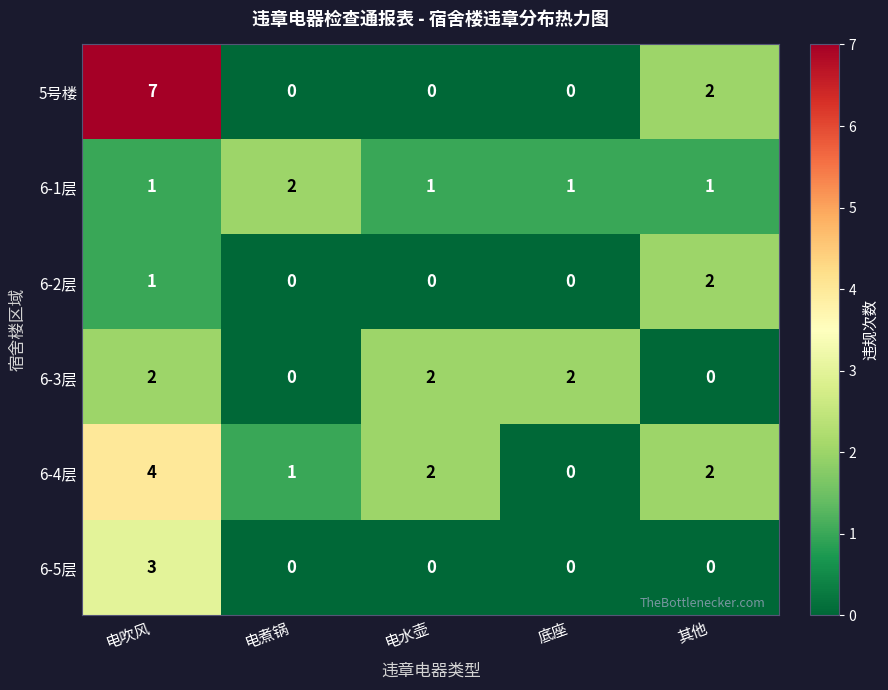

What is the difference between the maximum and minimum values in the 6-4层 series?

4